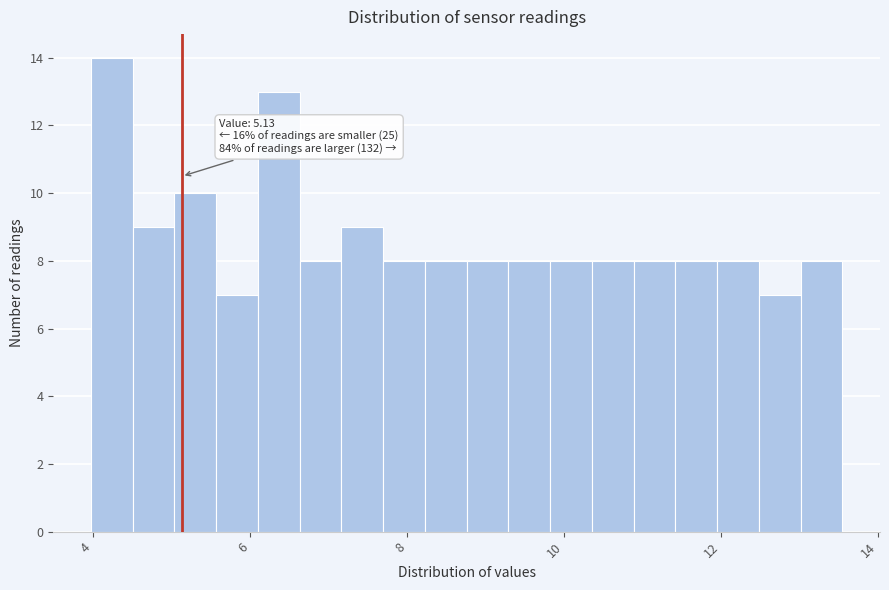

Around what value on the x-axis is the tallest bar? Give the approximate position of its centre, as read against the axis.

4.2